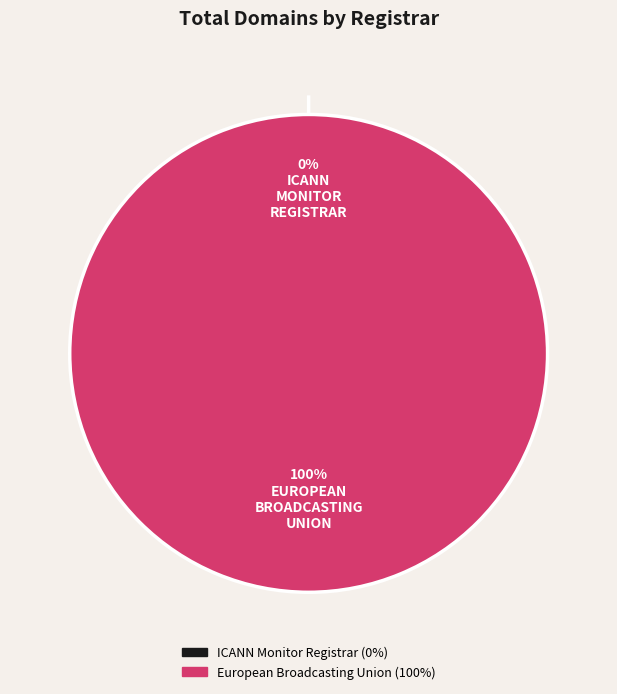

What portion of the pie excludes ICANN Monitor Registrar?

100.0%